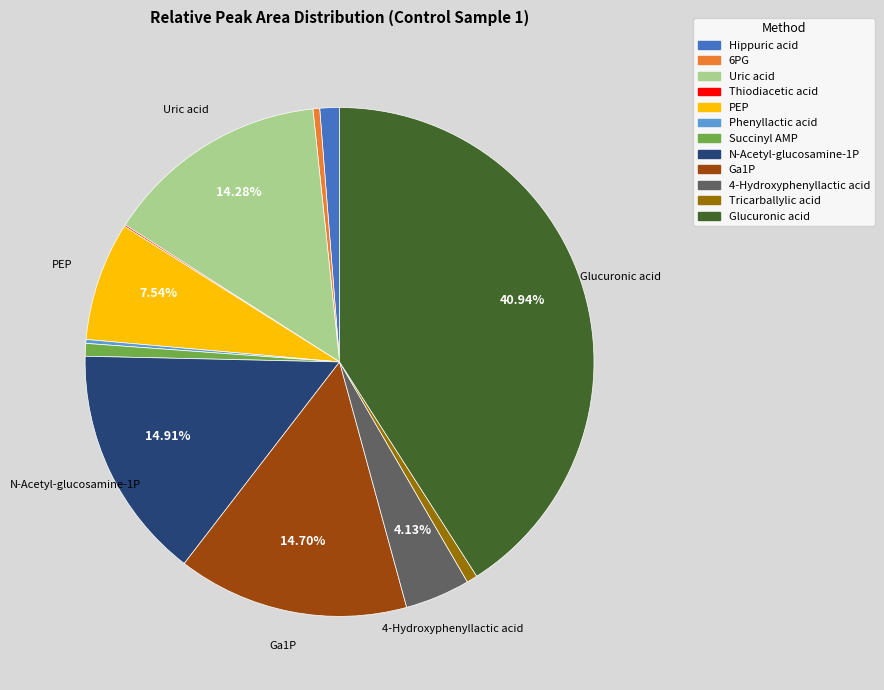

The N-Acetyl-glucosamine-1P slice represents 4% of the pie. True or false?

False